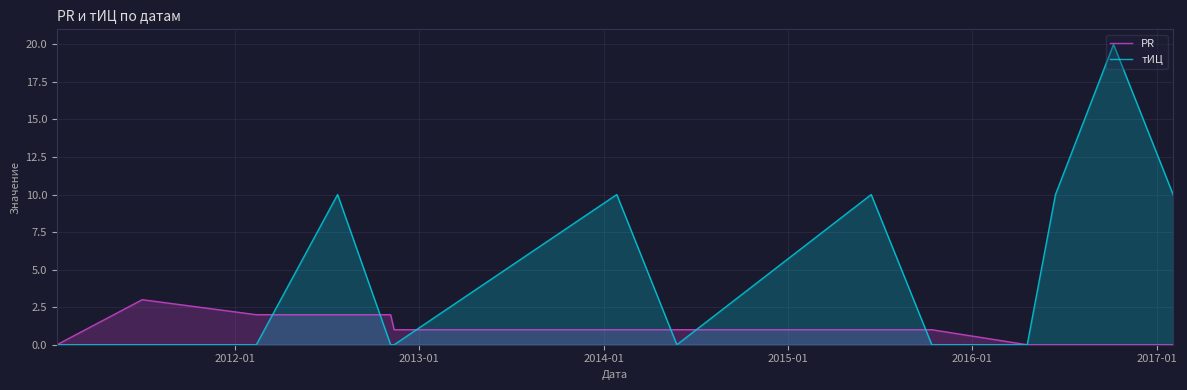

What is the difference between the second highest and minimum values in the PR series?

2